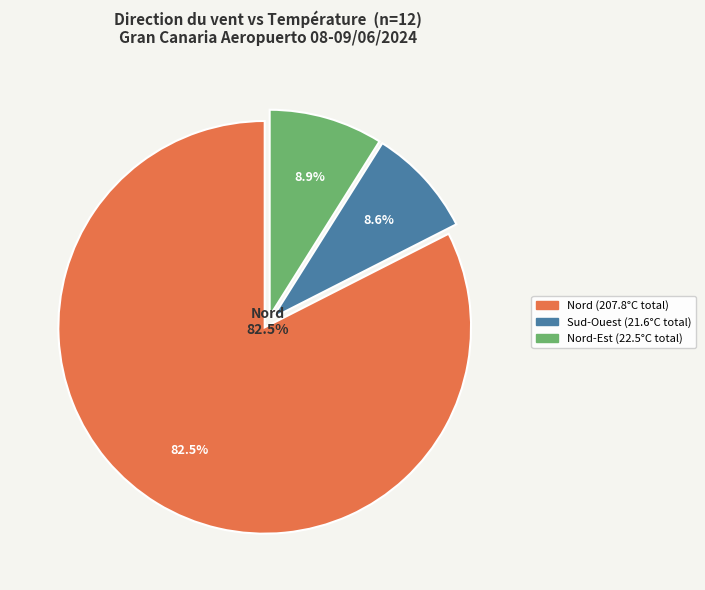

What percentage is the Sud-Ouest slice, to the nearest percent?

9%